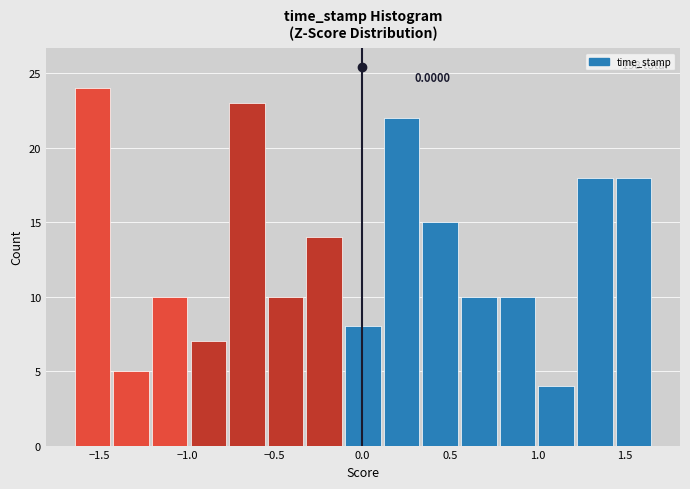

Over which range of the x-axis is the bar tallest?

-1.65 to -1.45